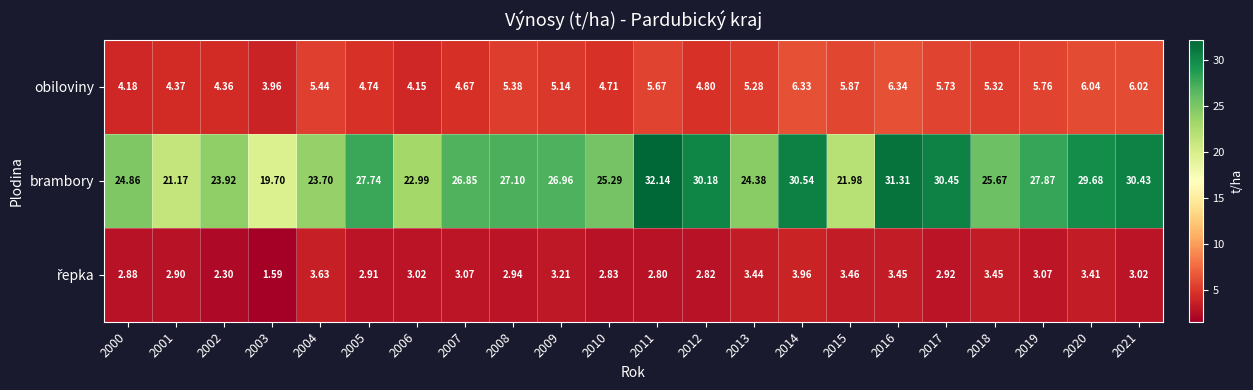

Between 2012 and 2019, which series saw the biggest shift?

brambory